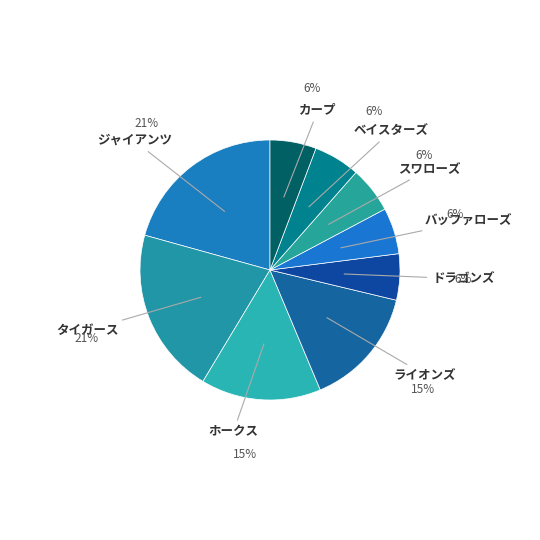

Count the number of slices in the pie.

9